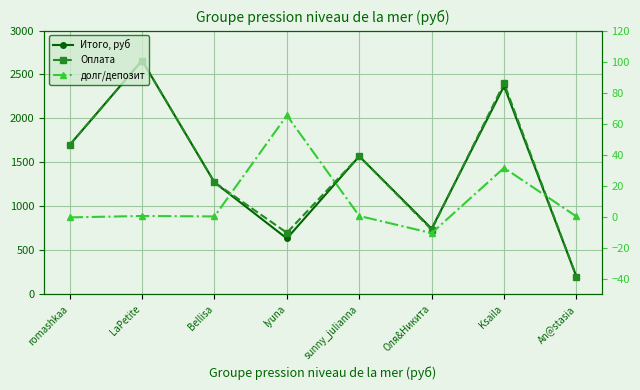

At how many categories does at least one series exceed 891?

5